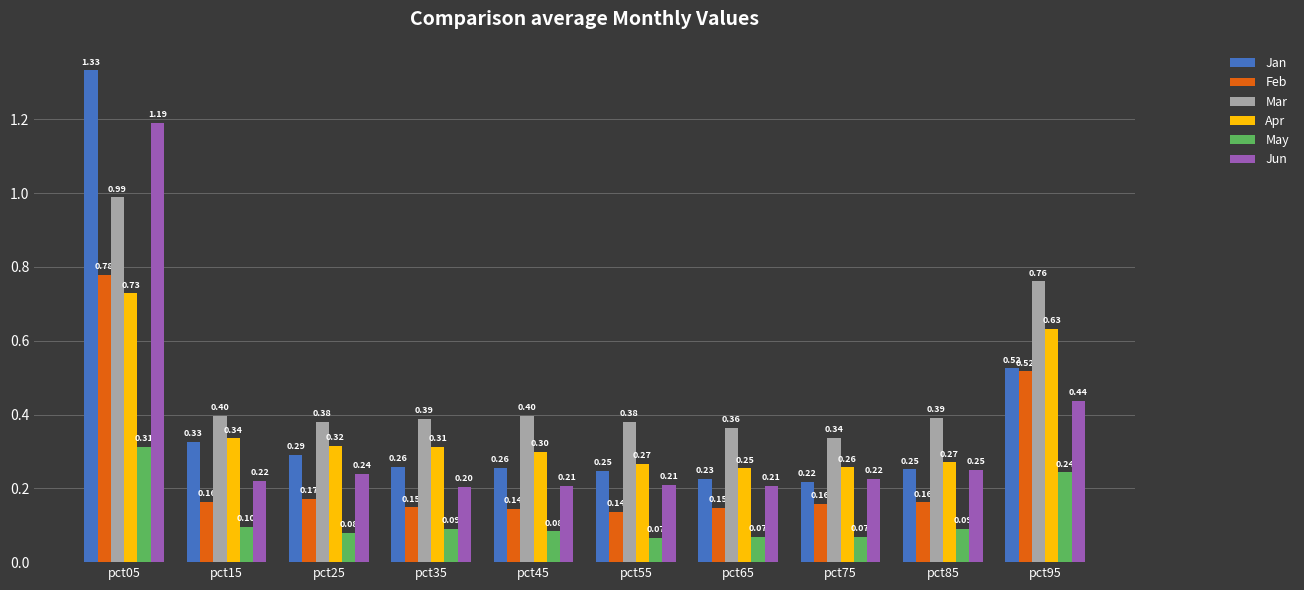

At which category is the sum across all series the highest?

pct05